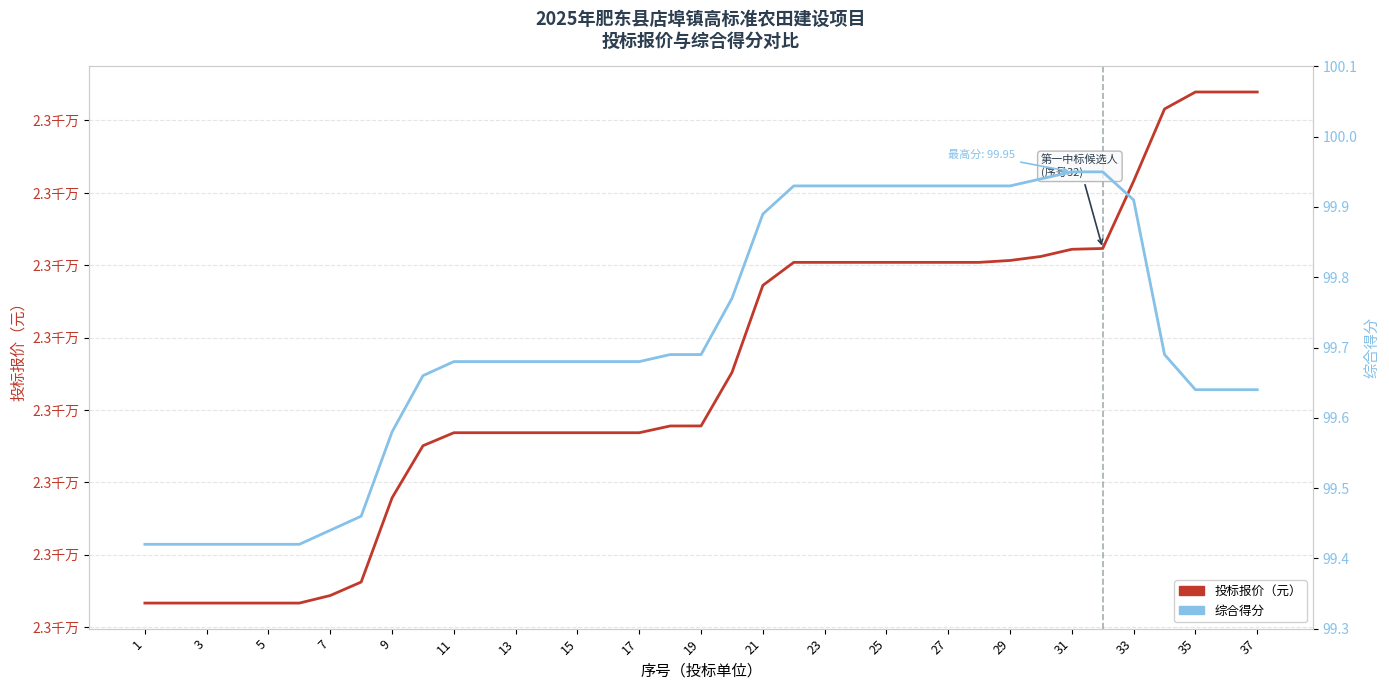

What is the lowest value of the 投标报价（元） series?

23066627.5